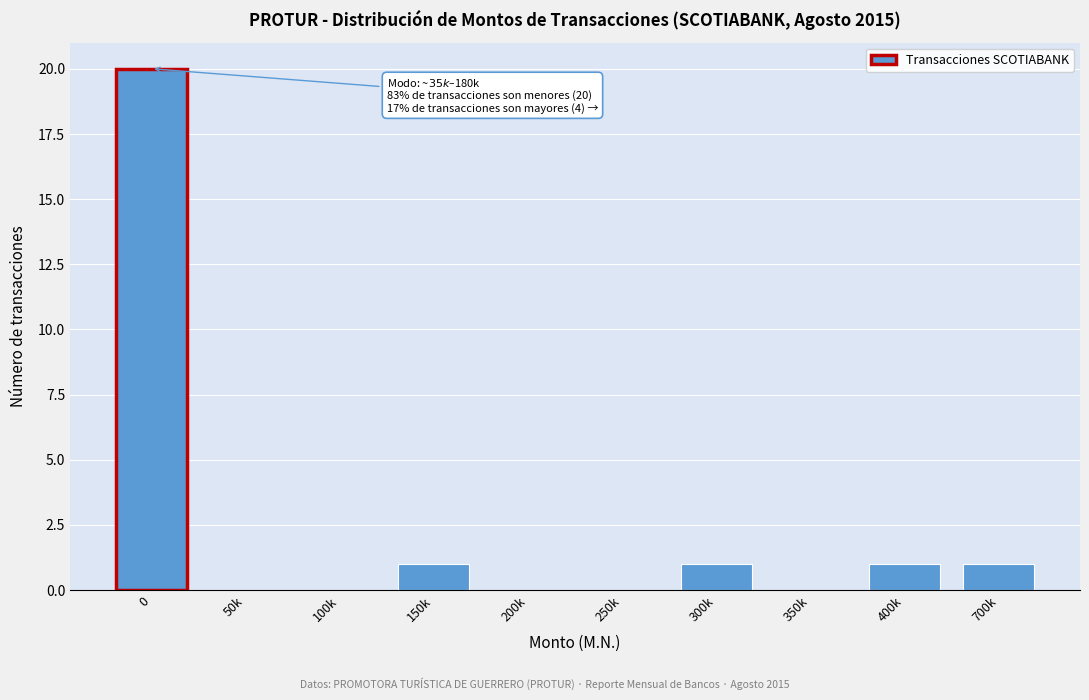

Reading left to right, what are all the values shown in this chart?

0=20	50k=0	100k=0	150k=1	200k=0	250k=0	300k=1	350k=0	400k=1	700k=1